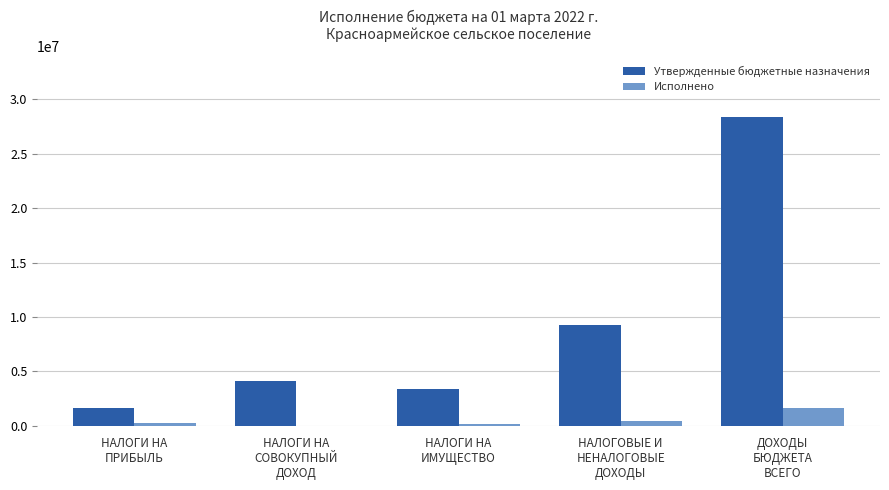

Is the value of Утвержденные бюджетные назначения at НАЛОГИ НА
ИМУЩЕСТВО greater than the value of Исполнено at НАЛОГИ НА
ИМУЩЕСТВО?

Yes